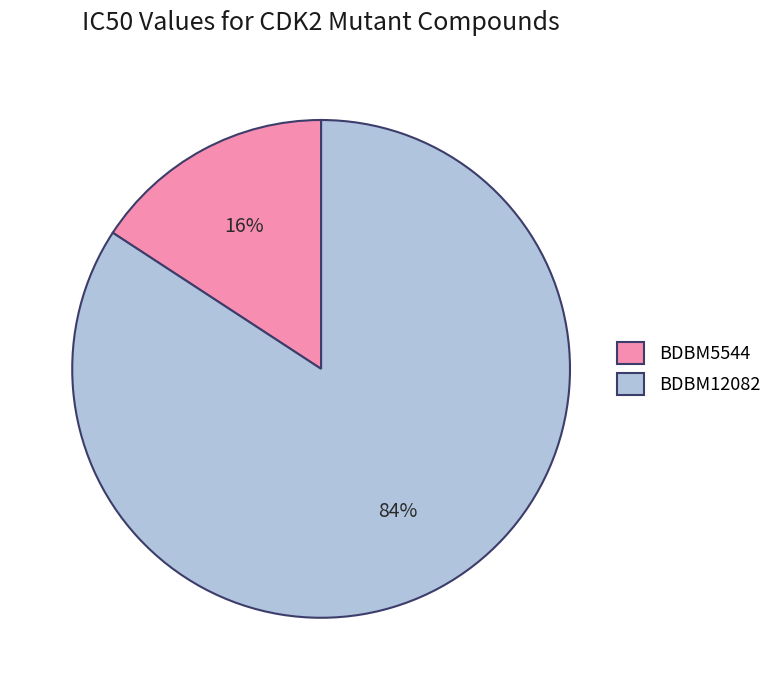

What percentage is the BDBM12082 slice, to the nearest percent?

84%